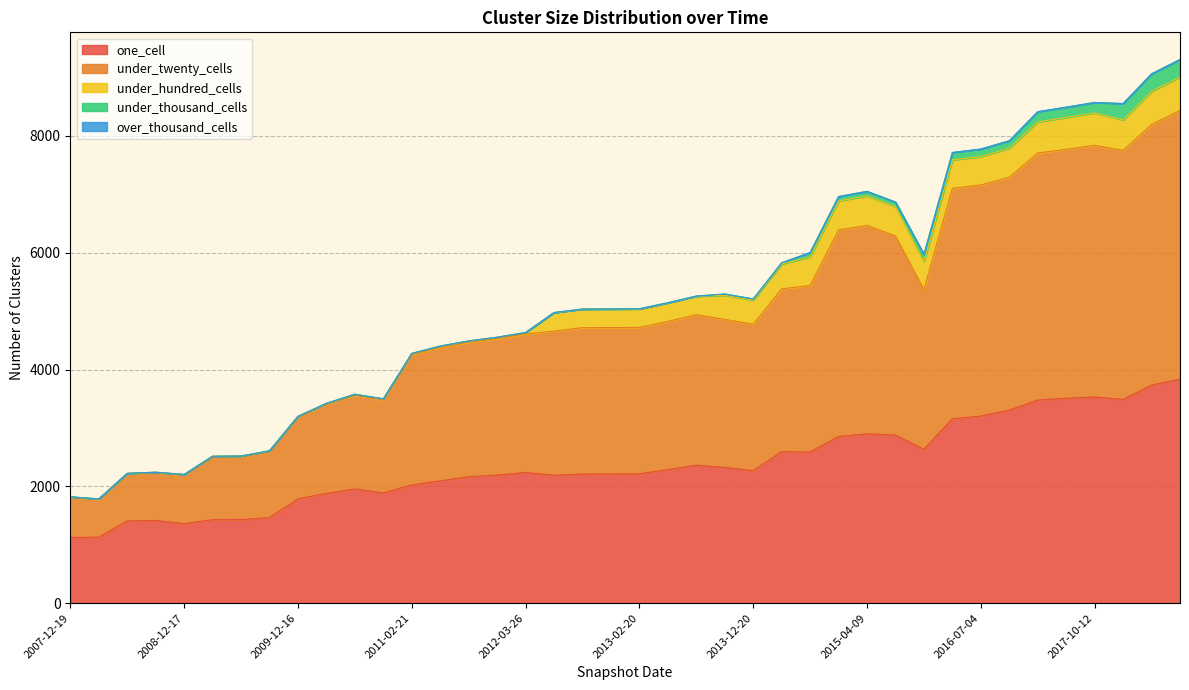

True or false: under_twenty_cells and under_thousand_cells intersect in this chart.

False